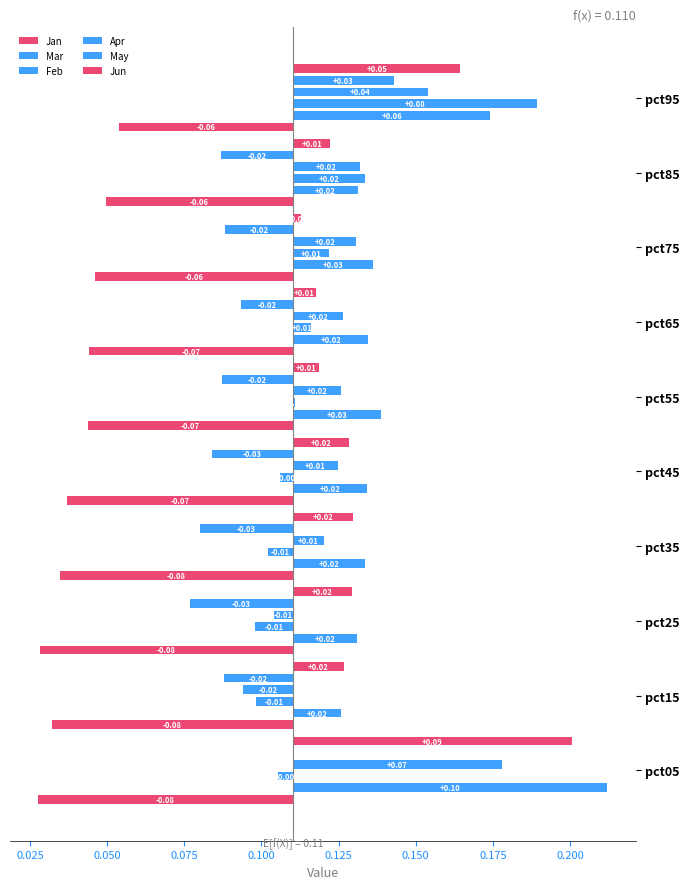

Which series changed the most between pct45 and pct95?

Feb